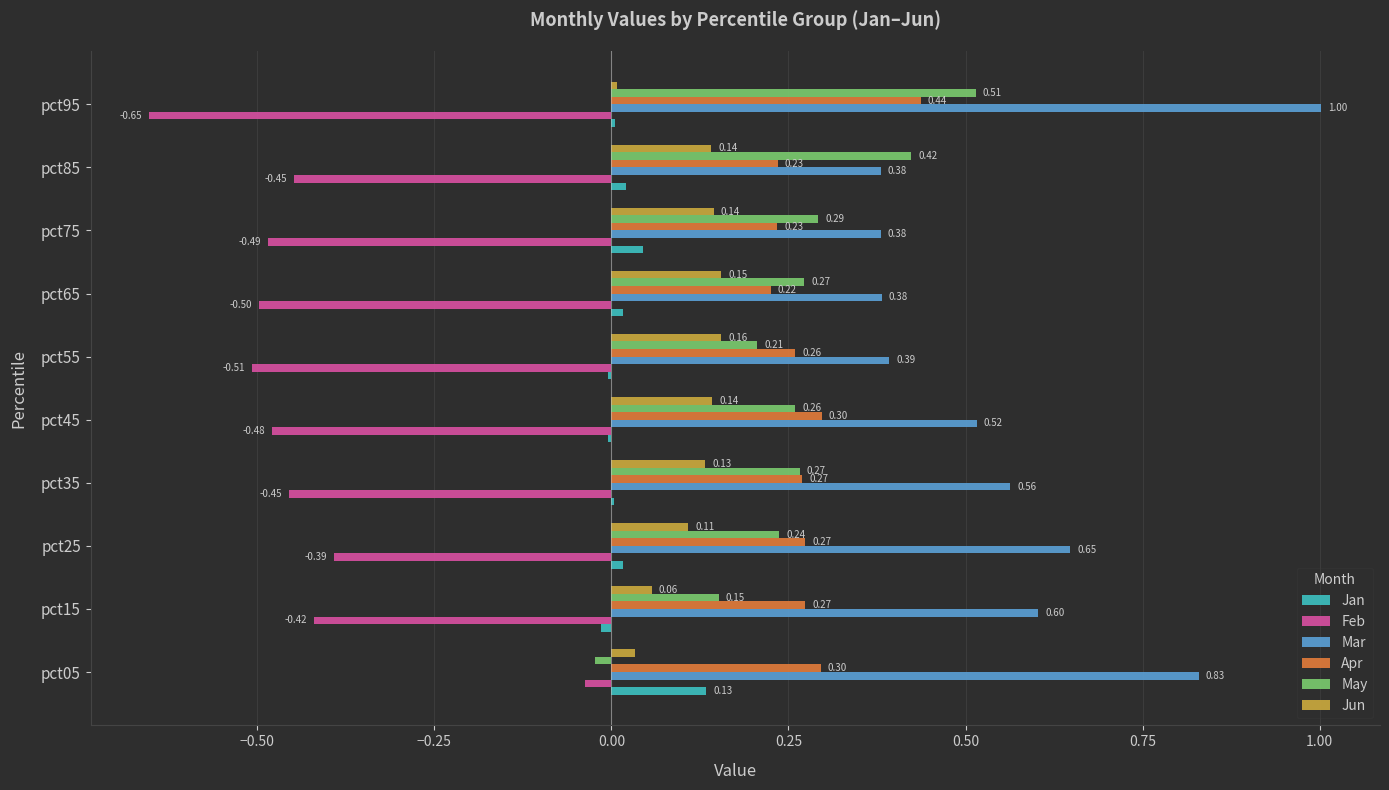

Is the value of Apr at pct15 greater than the value of Mar at pct85?

No